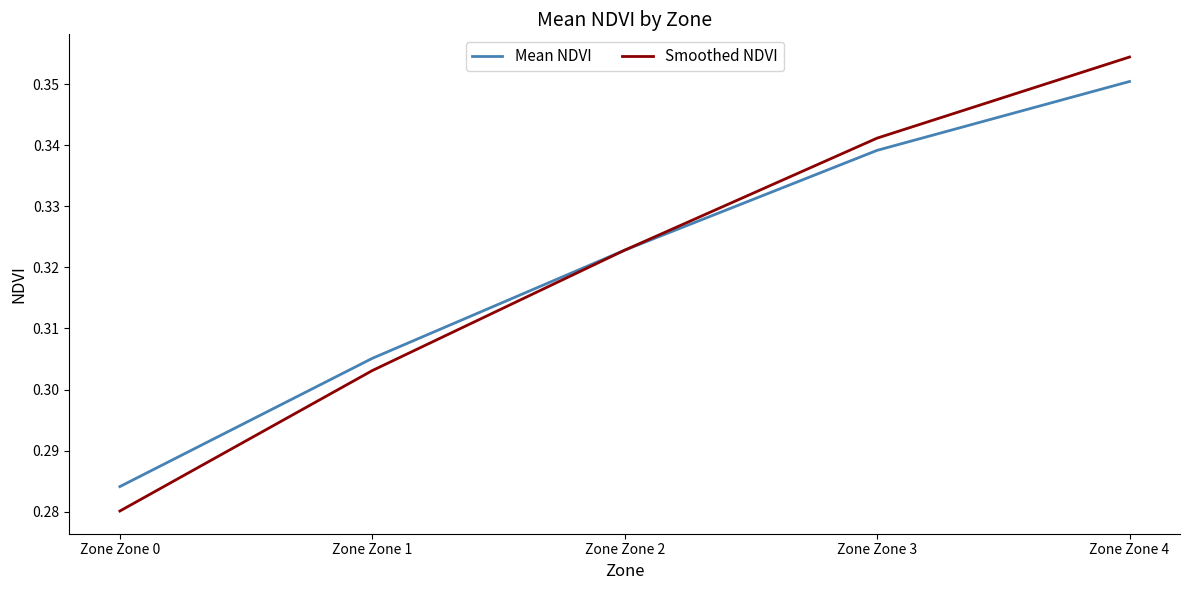

At Zone Zone 0, list the series in order from smallest to largest.

Smoothed NDVI, Mean NDVI